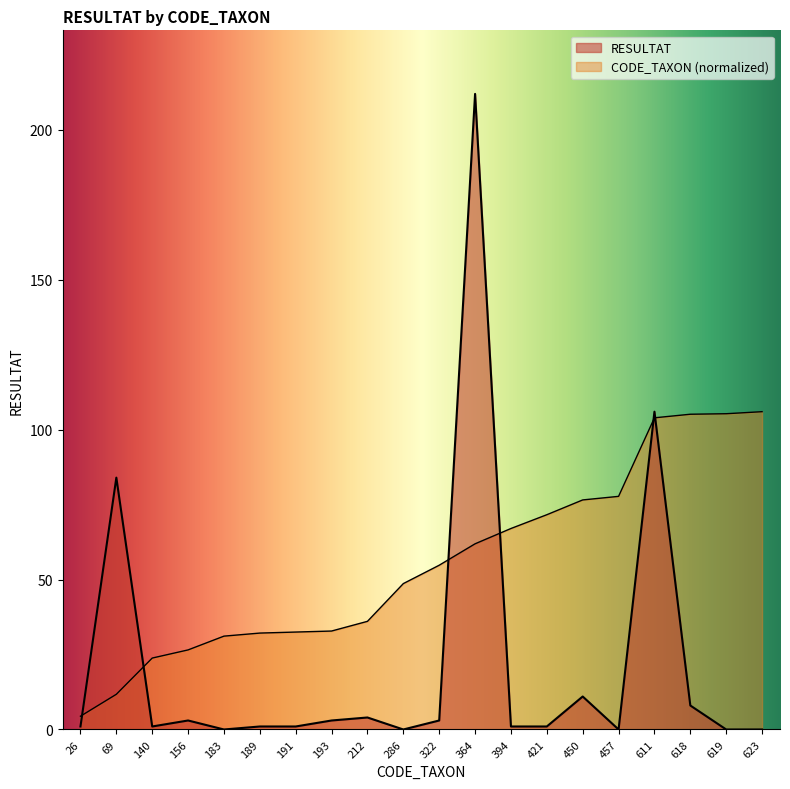

Where is the first local minimum for RESULTAT?

140